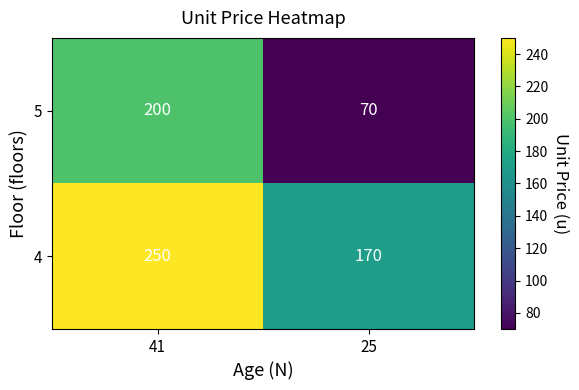

What is the difference between the maximum and minimum values in the 4 series?

80